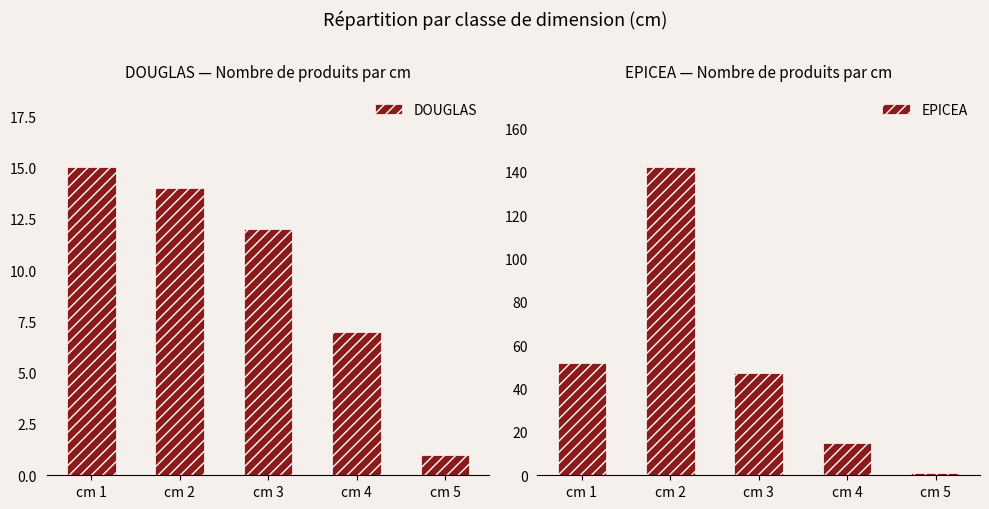

Reading right to left, list all the values displayed in this chart.

DOUGLAS: cm 5=1	cm 4=7	cm 3=12	cm 2=14	cm 1=15
EPICEA: cm 5=1	cm 4=15	cm 3=47	cm 2=142	cm 1=52